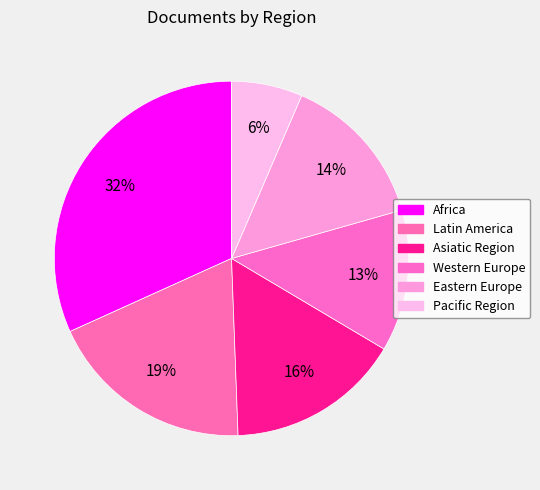

To the nearest percent, what percentage of the pie is Latin America?

19%